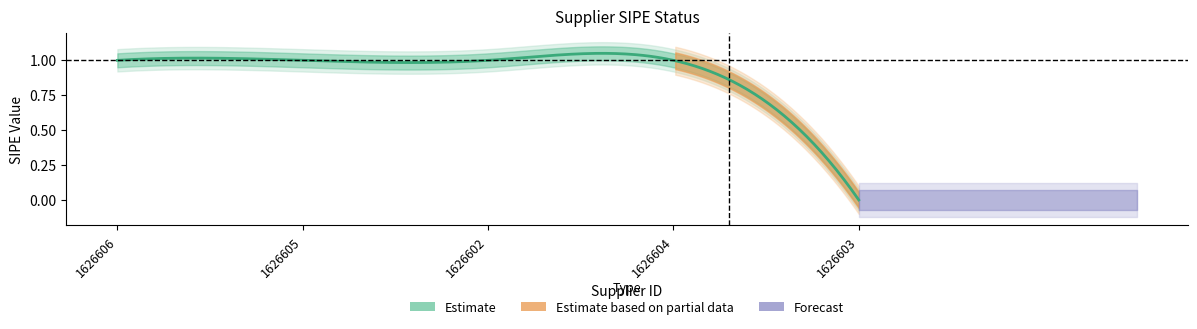

What is the sum of all values?

4